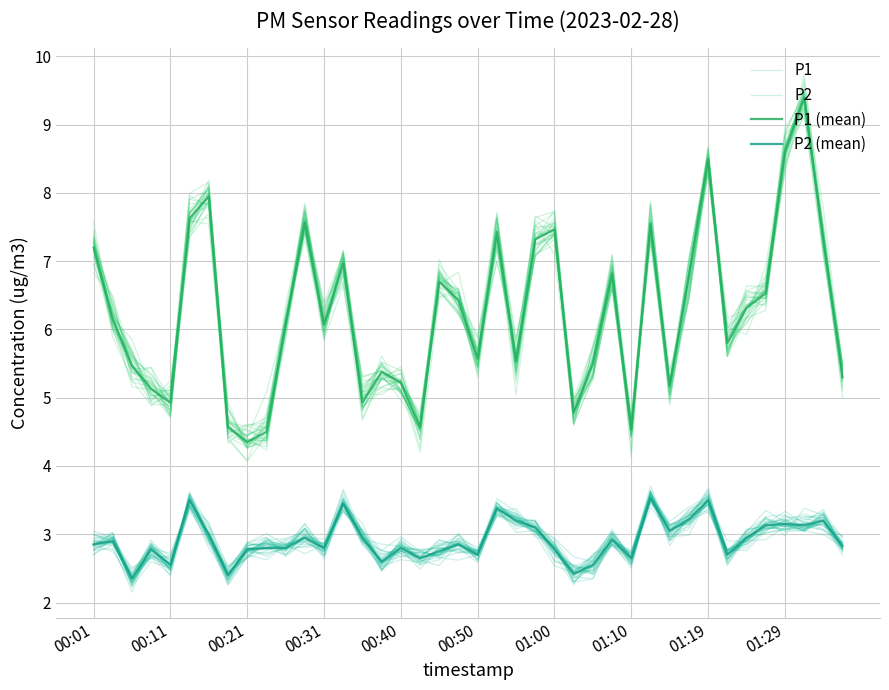

What is the average value of the P1 series?

6.2